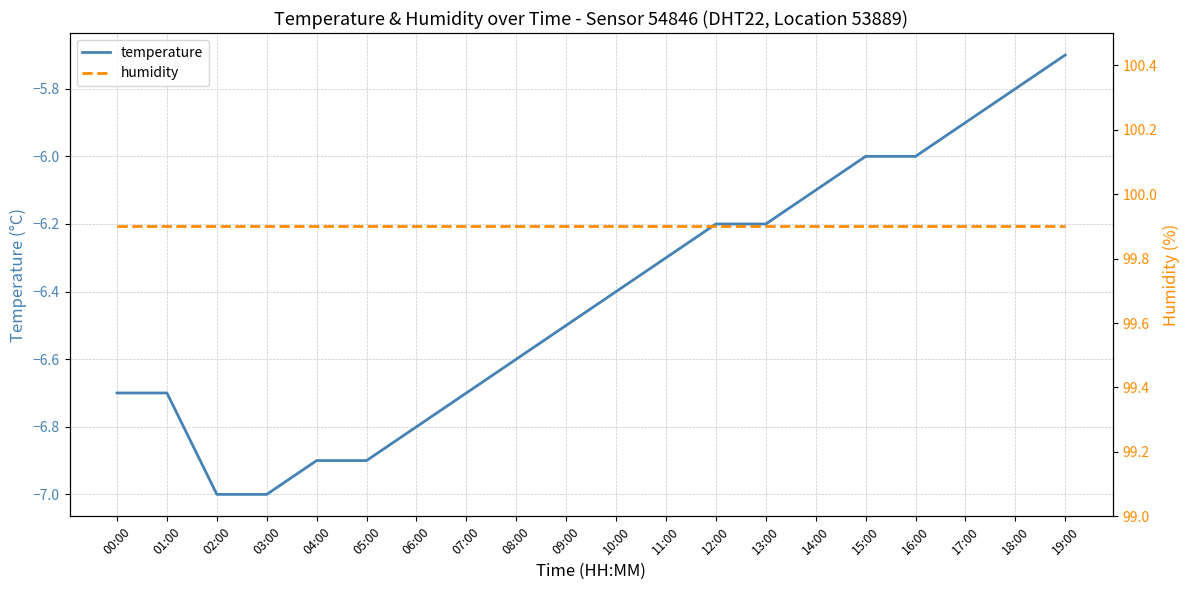

What is the sum of all temperature values?

-128.4